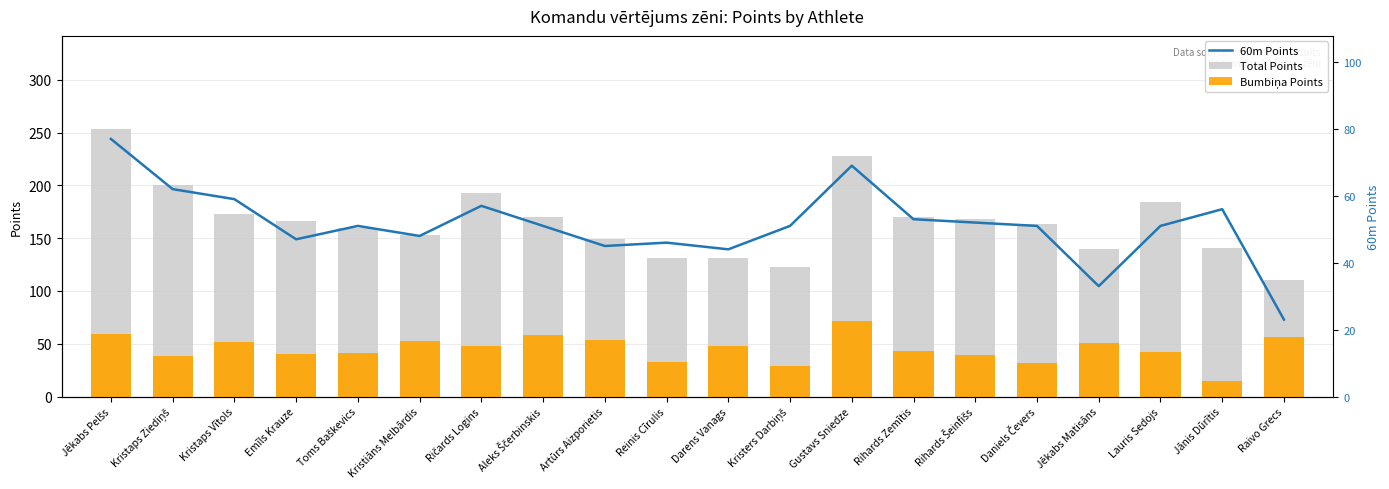

How many values in the Total Points series are below 166?

10